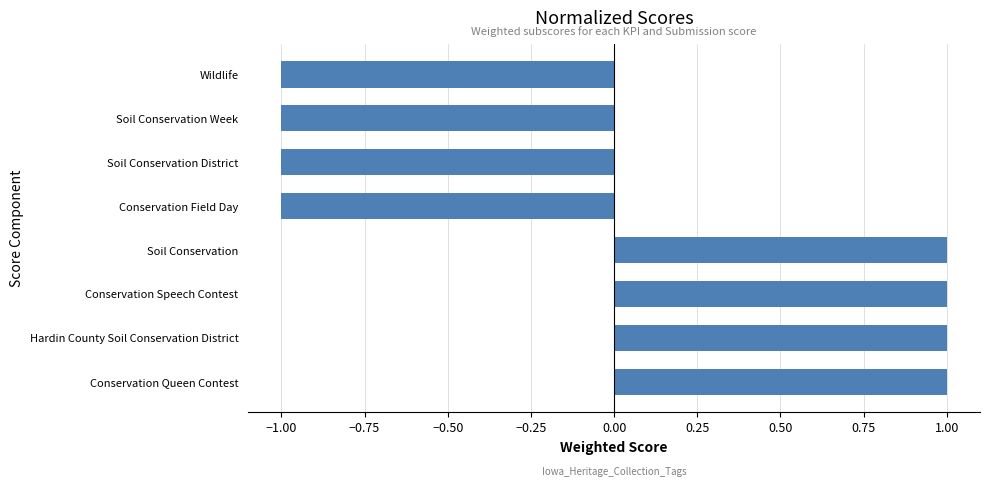

The chart shows a value of -2 at Wildlife. True or false?

False